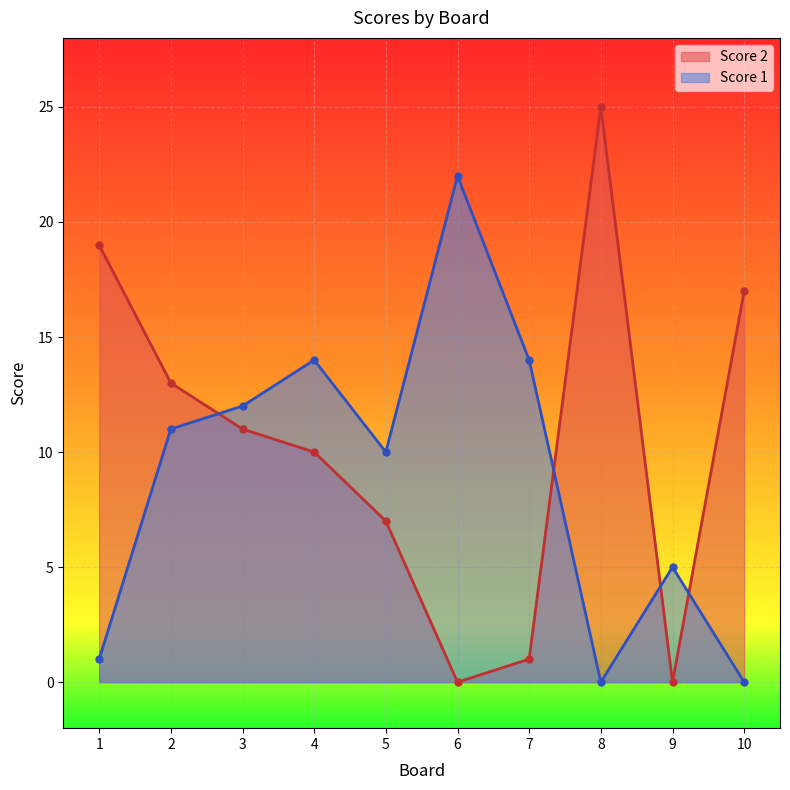

Is it true that Score 2 equals 25 at 10?

False